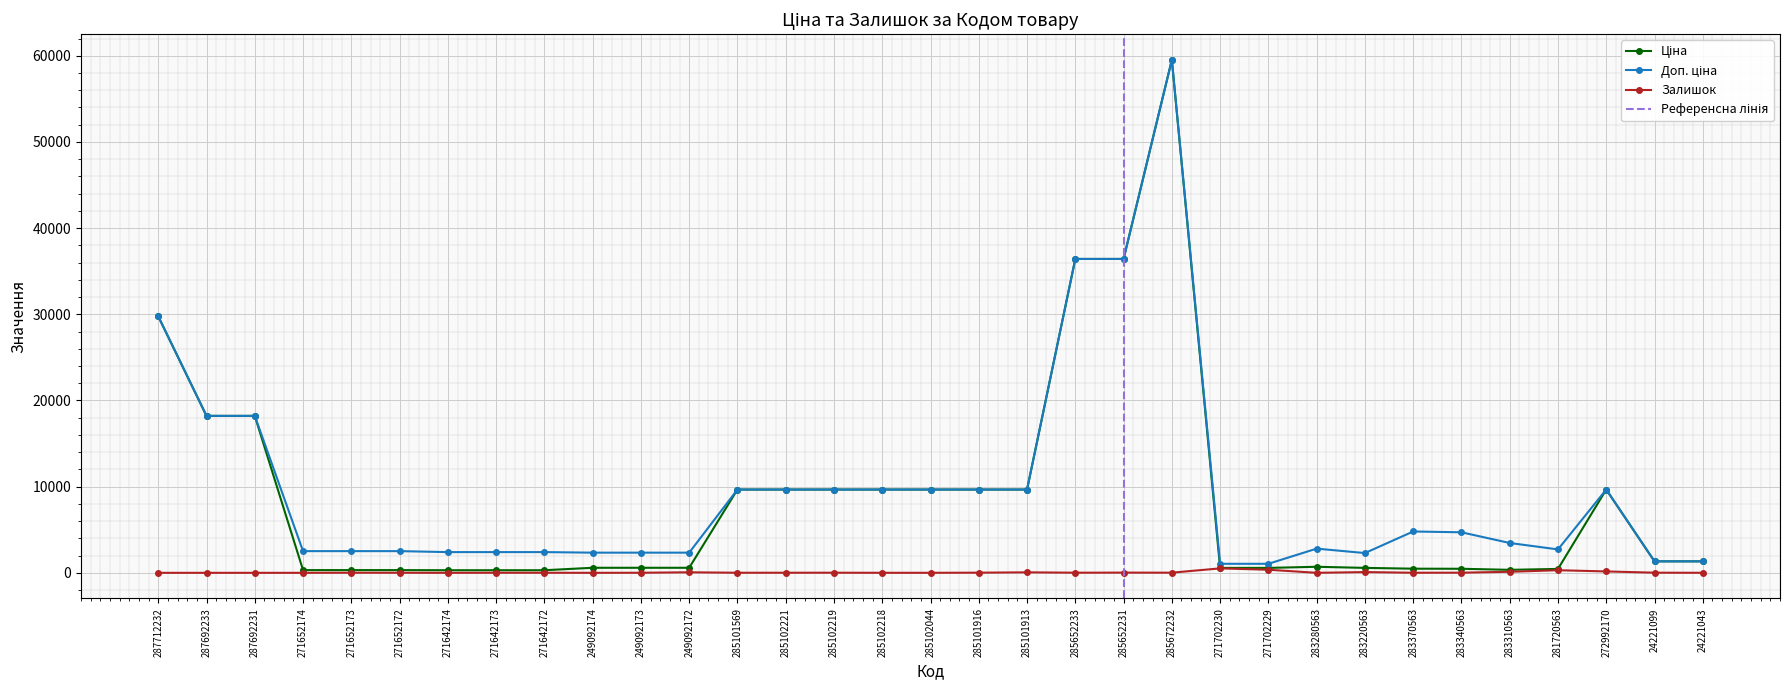

How many values in the Ціна series are below 701?

16